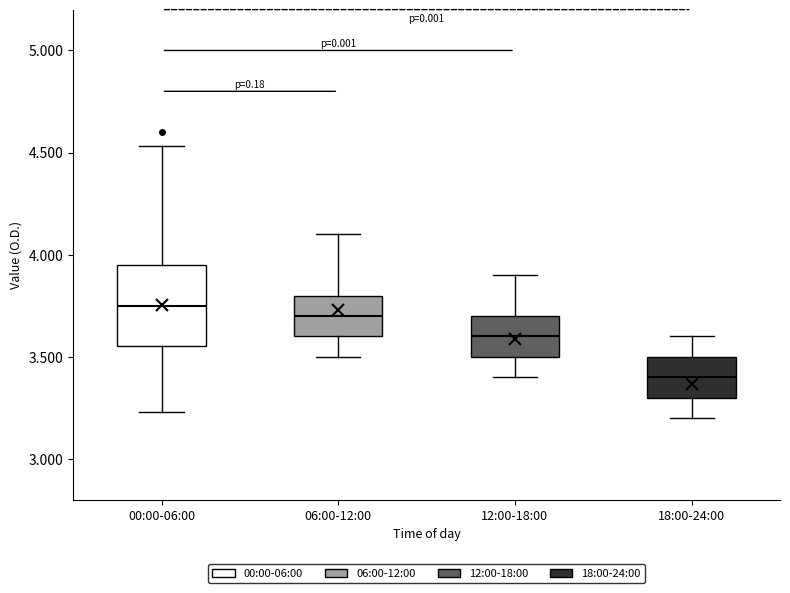

Reading left to right, transcribe this box plot: for each box, give where its median line is, the range the box spans, and where its two whiskers end, as read against the y-axis. The values are not printed on the chart, so give them approximately, as read against the axis.

00:00-06:00: median 3.75, box 3.55 to 3.95, whiskers 3.25 to 4.55
06:00-12:00: median 3.70, box 3.60 to 3.80, whiskers 3.50 to 4.10
12:00-18:00: median 3.60, box 3.50 to 3.70, whiskers 3.40 to 3.90
18:00-24:00: median 3.40, box 3.30 to 3.50, whiskers 3.20 to 3.60